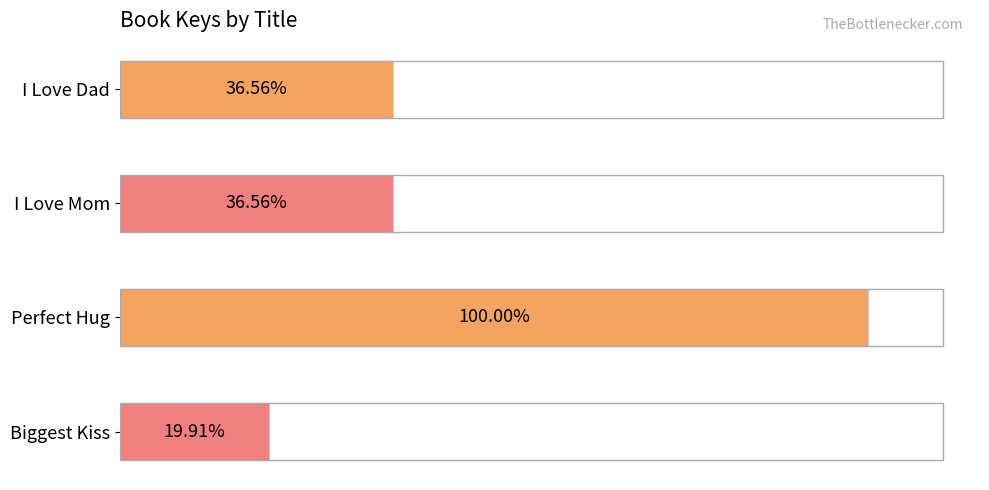

Are the bars grouped side by side (vs. stacked)?

No